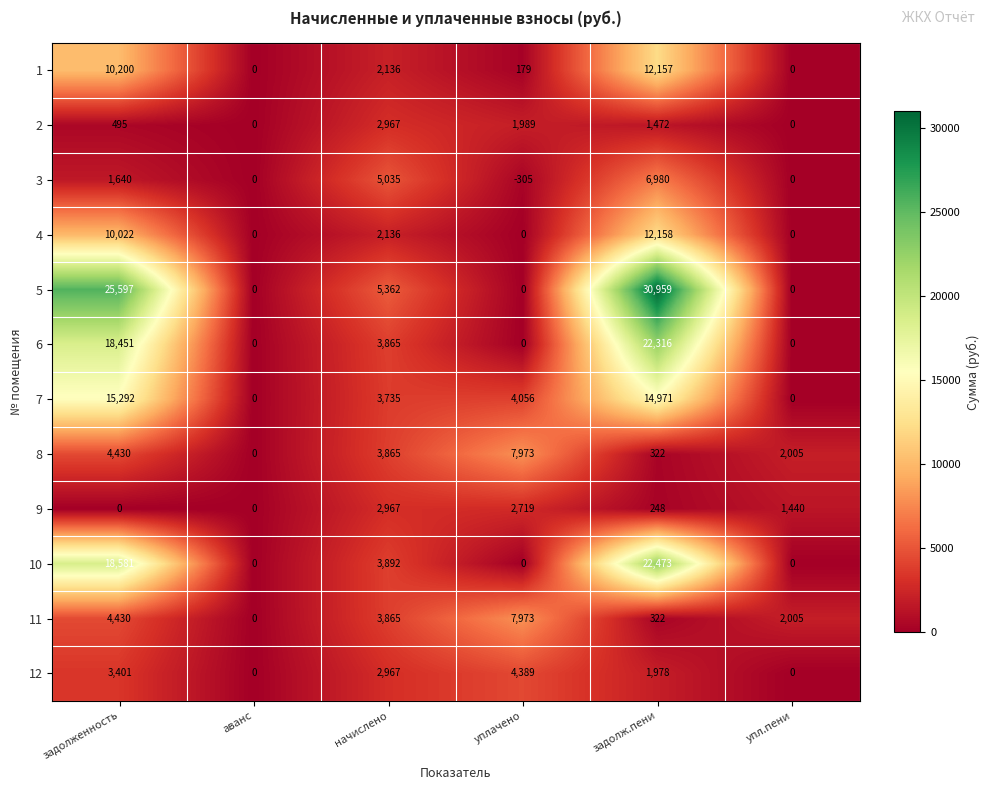

What is the minimum value shown in the chart?

-305